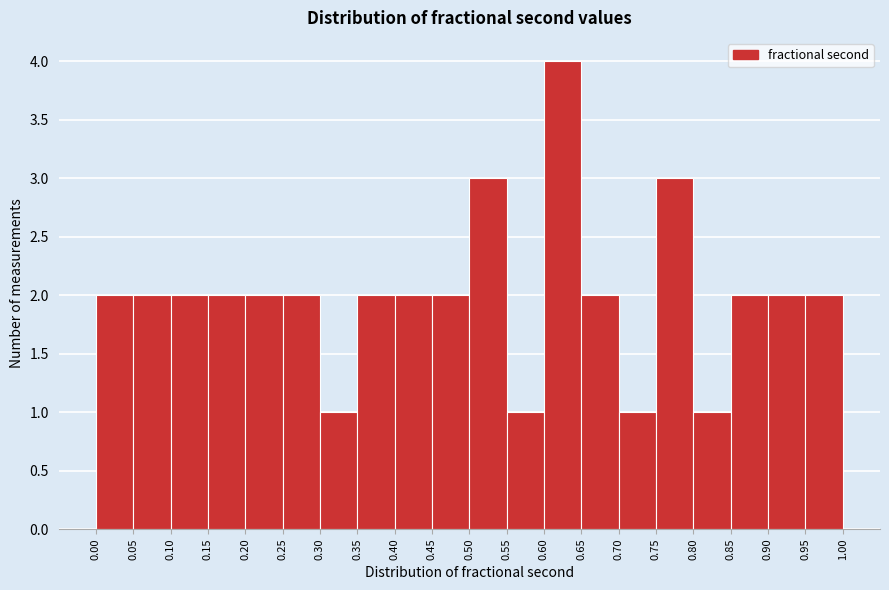

Reading left to right, transcribe this chart: for each bar, give the range it covers on the x-axis and its height. The values are not printed on the chart, so give them approximately, as read against the axis.

0.00 to 0.05: 2
0.05 to 0.10: 2
0.10 to 0.15: 2
0.15 to 0.20: 2
0.20 to 0.25: 2
0.25 to 0.30: 2
0.30 to 0.35: 1
0.35 to 0.40: 2
0.40 to 0.45: 2
0.45 to 0.50: 2
0.50 to 0.55: 3
0.55 to 0.60: 1
0.60 to 0.65: 4
0.65 to 0.70: 2
0.70 to 0.75: 1
0.75 to 0.80: 3
0.80 to 0.85: 1
0.85 to 0.90: 2
0.90 to 0.95: 2
0.95 to 1.00: 2